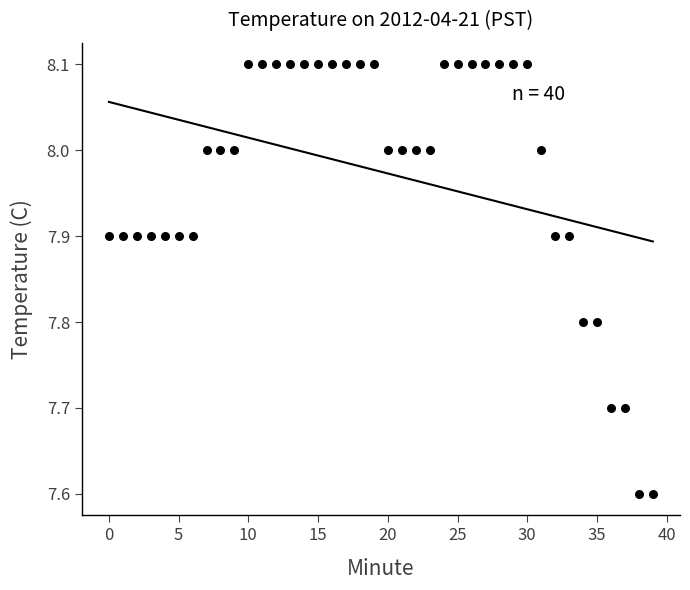

What is the range of Y values (max minus min)?

0.5